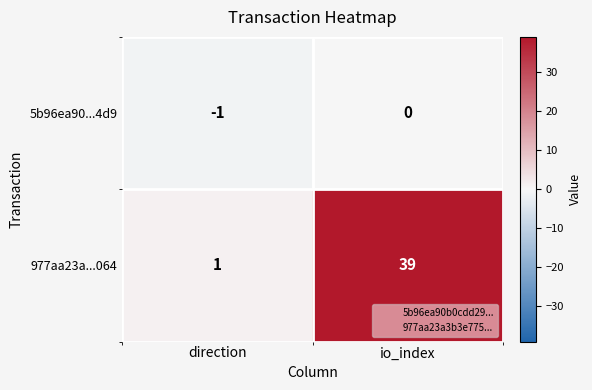

Reading right to left, list all the values displayed in this chart.

5b96ea90...4d9: io_index=0	direction=-1
977aa23a...064: io_index=39	direction=1